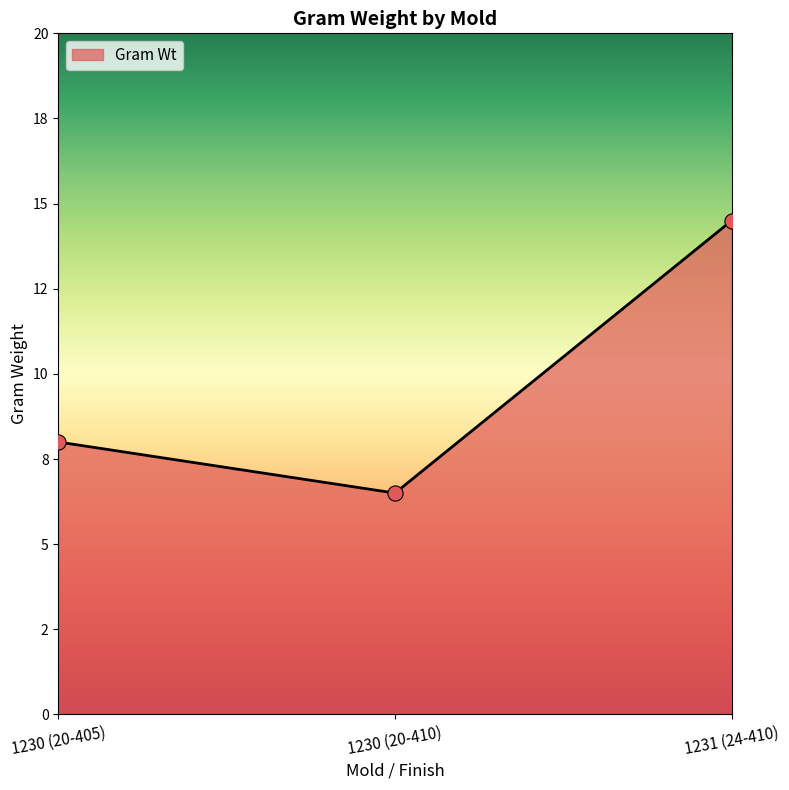

Approximately how many times larger is the value at 1230 (20-410) compared to 1231 (24-410)?

0.4